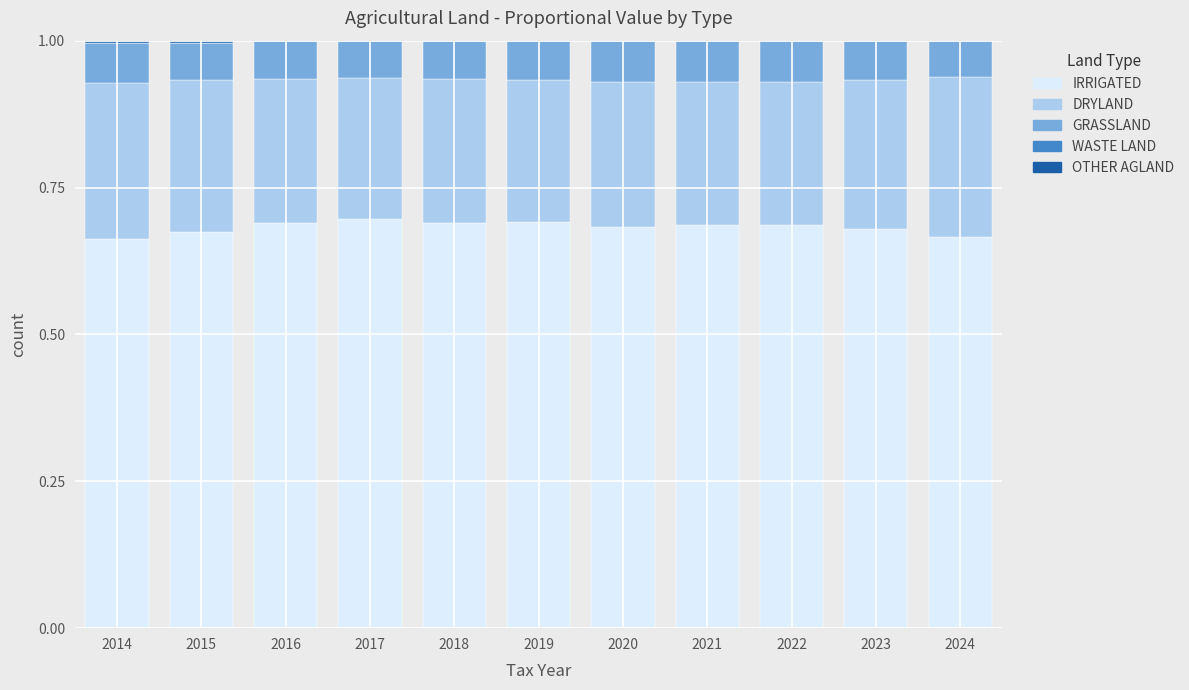

The IRRIGATED series shows 0.7 at 2019. True or false?

True